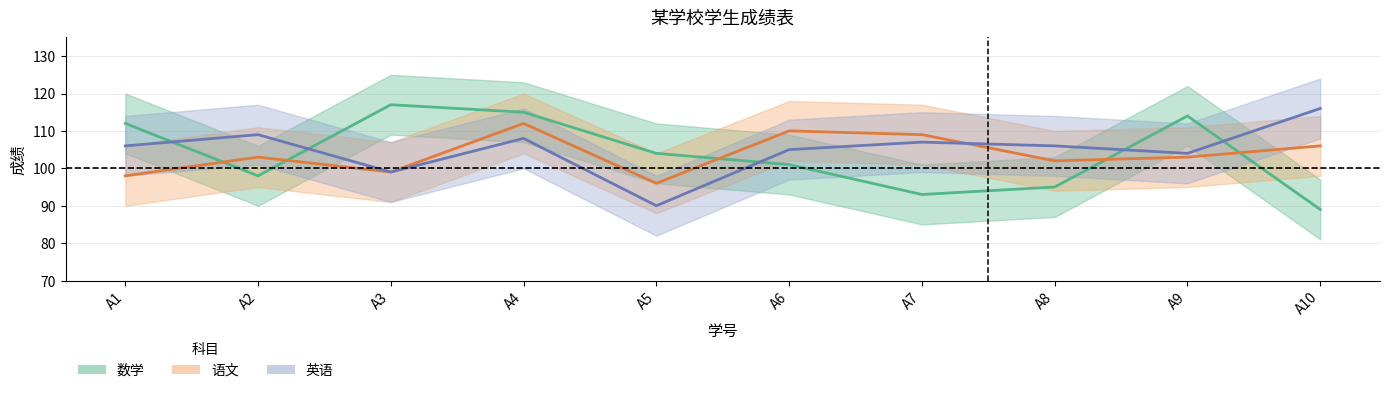

At which category does the chart reach its peak across all series?

A3